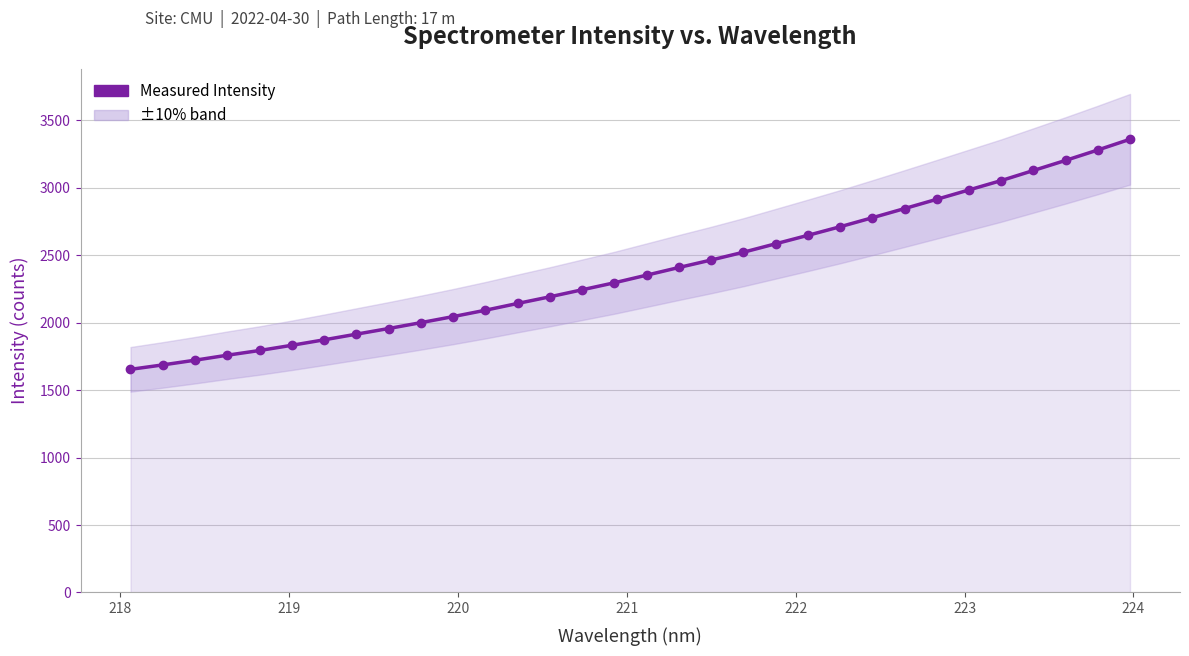

The value at 225 is 3456.0. True or false?

False